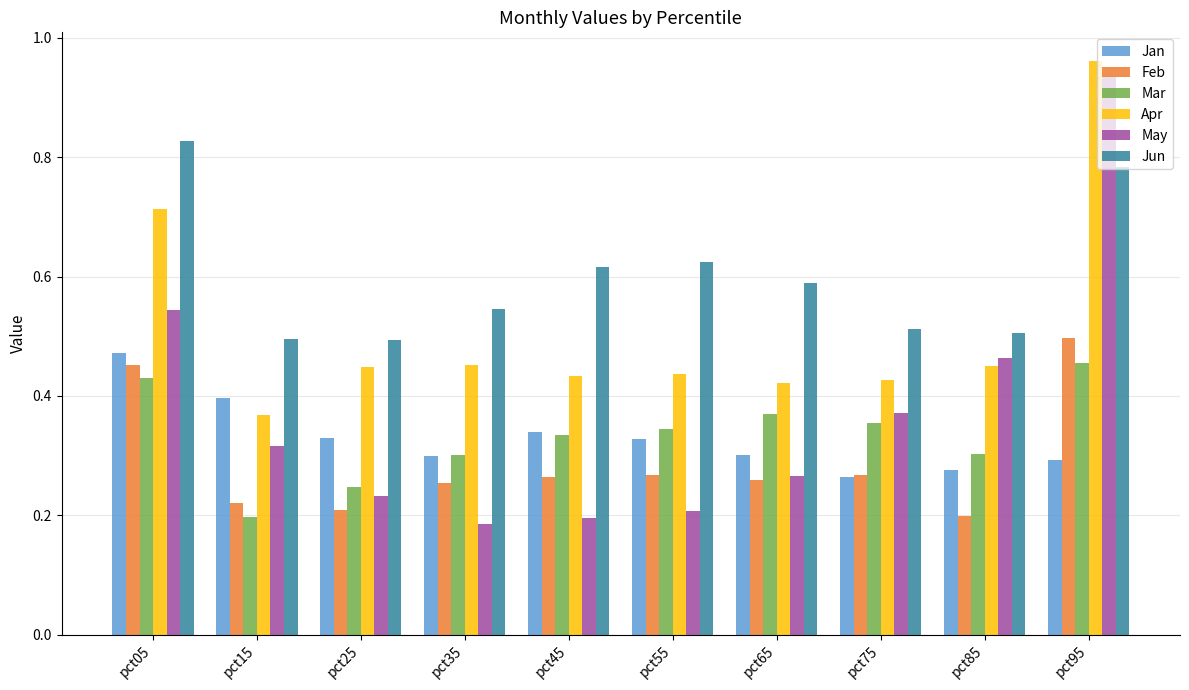

What is the sum of all Mar values?

3.3